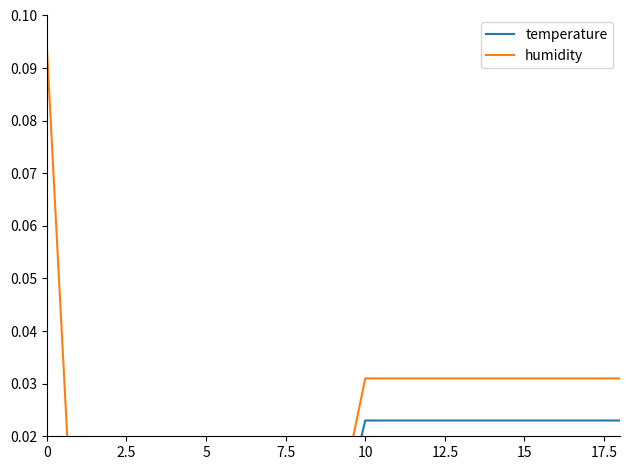

How many values in the humidity series exceed 0?

14